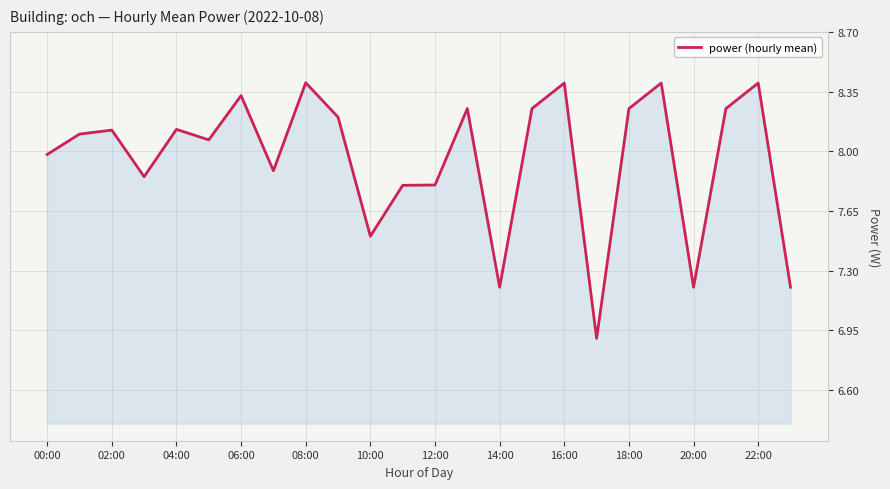

What is the difference between the maximum and minimum values?

1.5